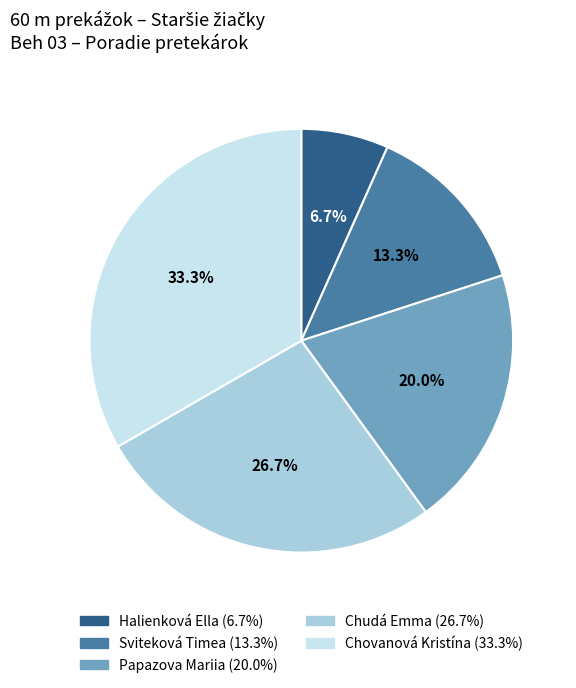

Which slice is the largest?

Chovanová Kristína